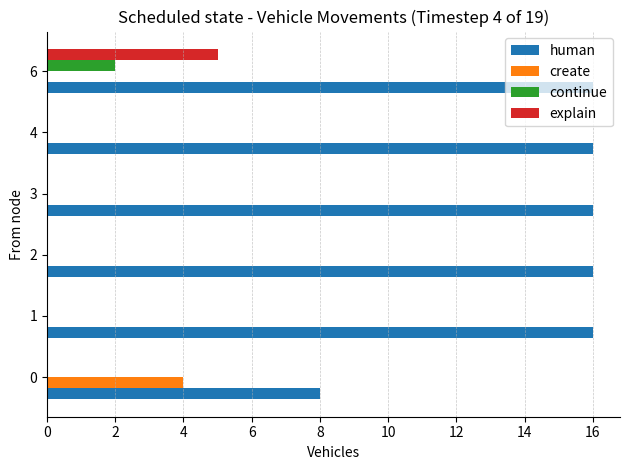

Is it true that human equals 8 at 0?

True